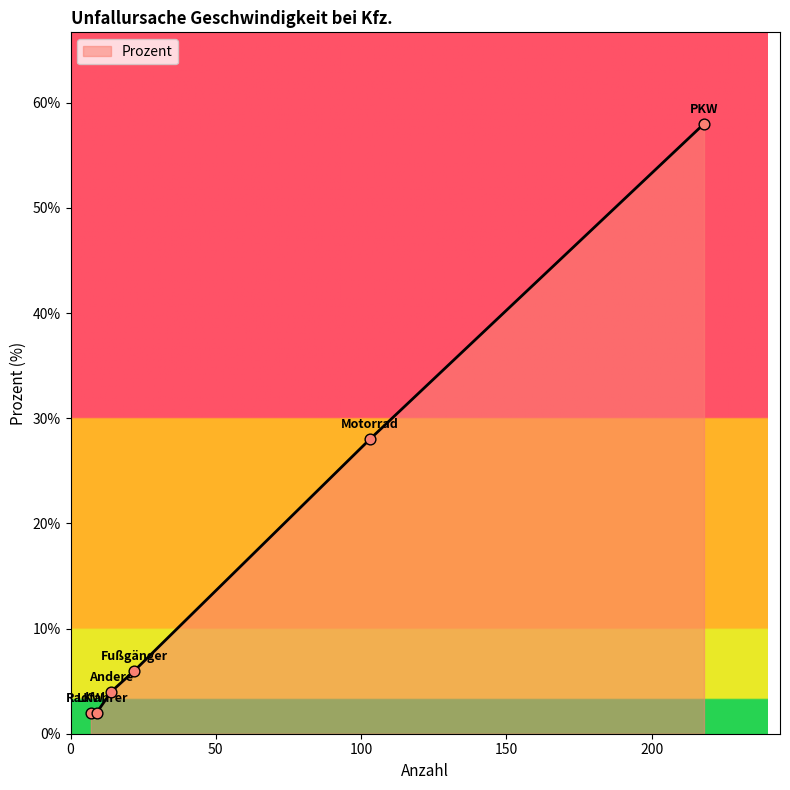

What is the difference between the maximum and second lowest values?

56